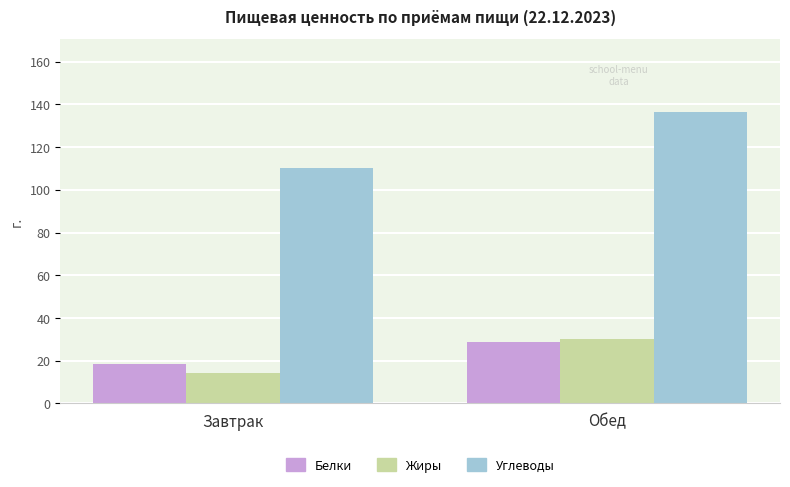

The Углеводы series shows 110.0 at Завтрак. True or false?

True